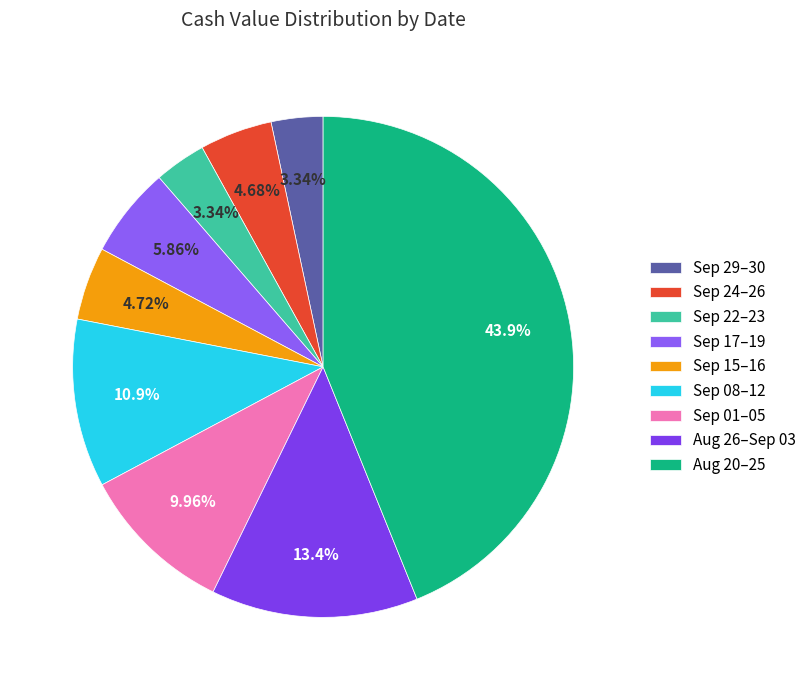

How many segments does this pie chart have?

9